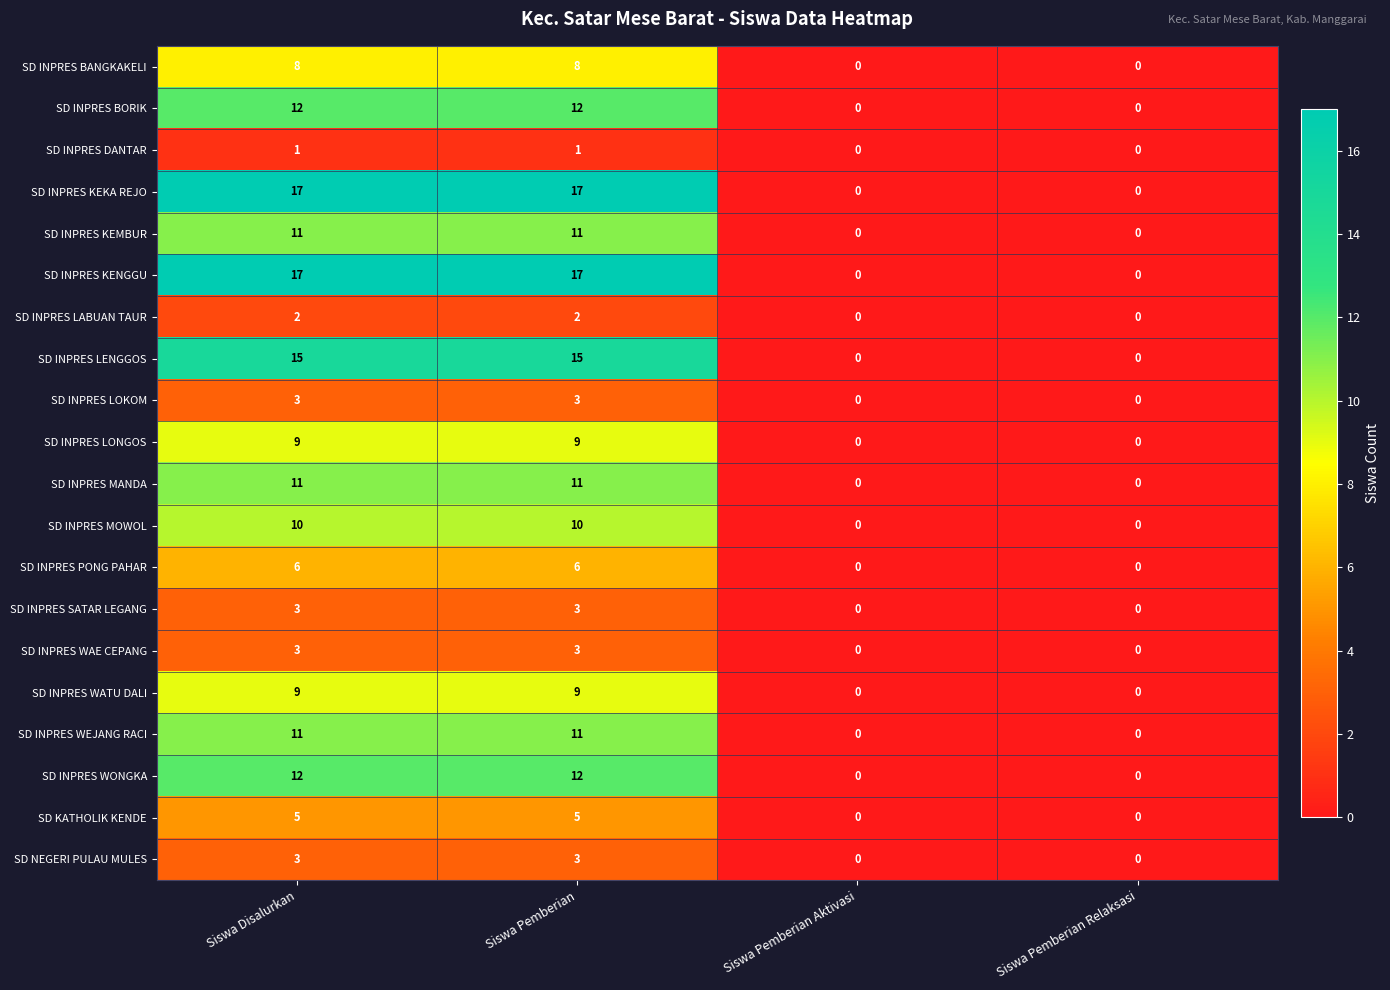

What is the spread (max minus min) of values at Siswa Pemberian?

16